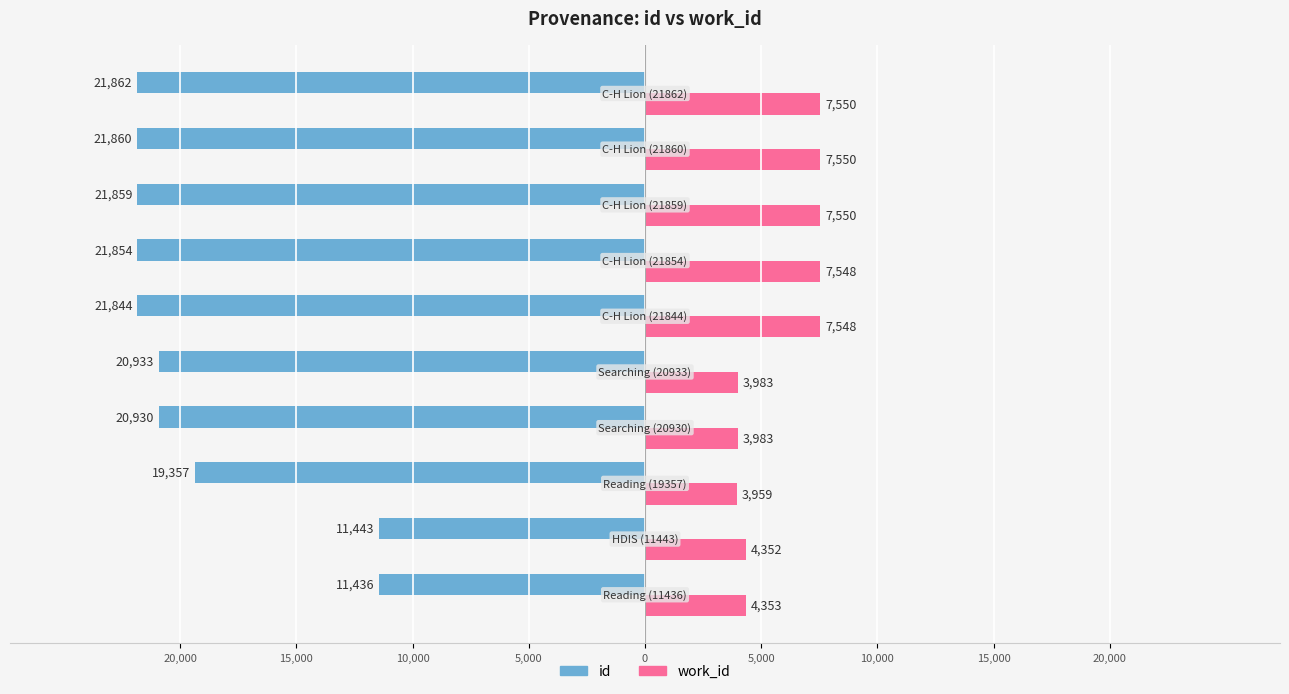

What is the average value of the id series?

-19338